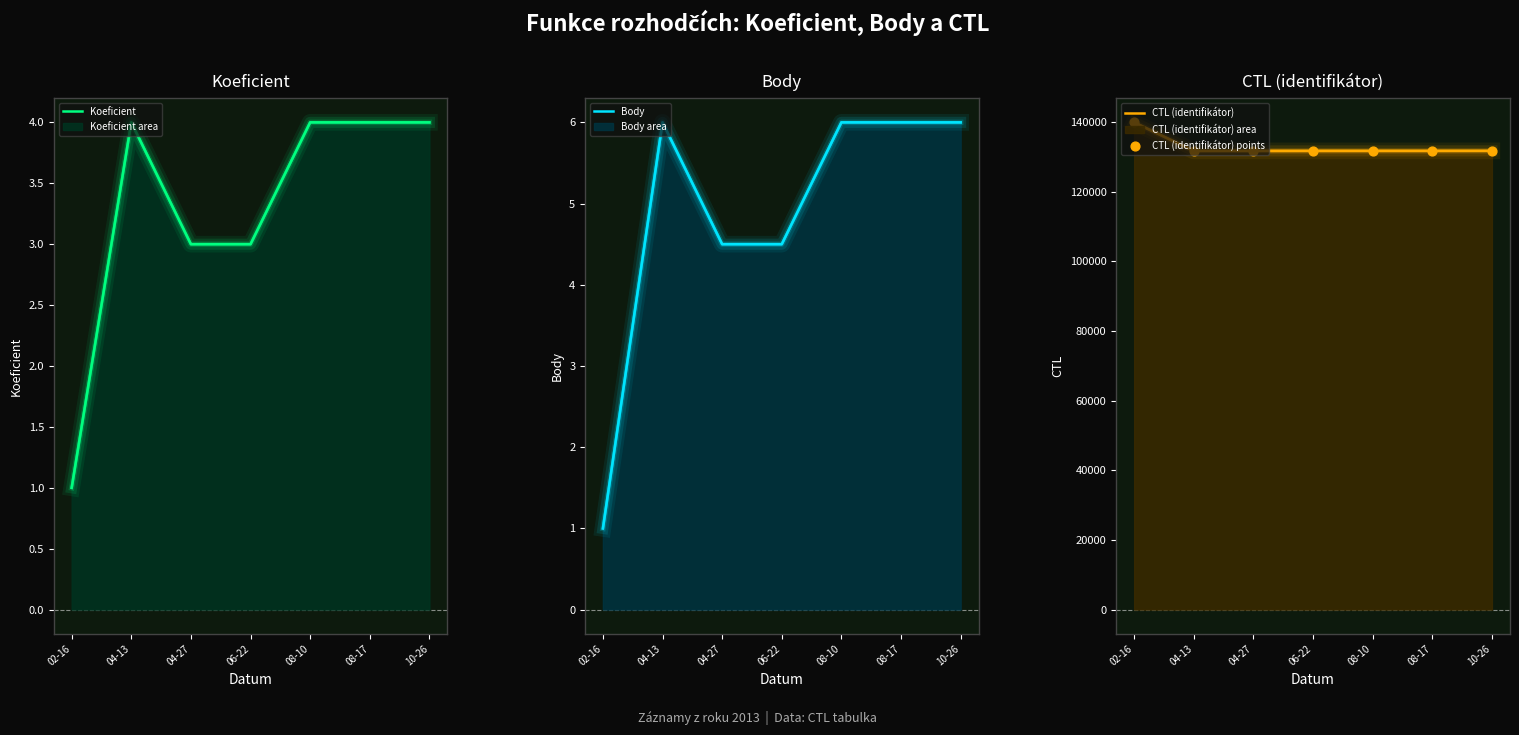

What is the total value across all series at 10-26?

263466.0